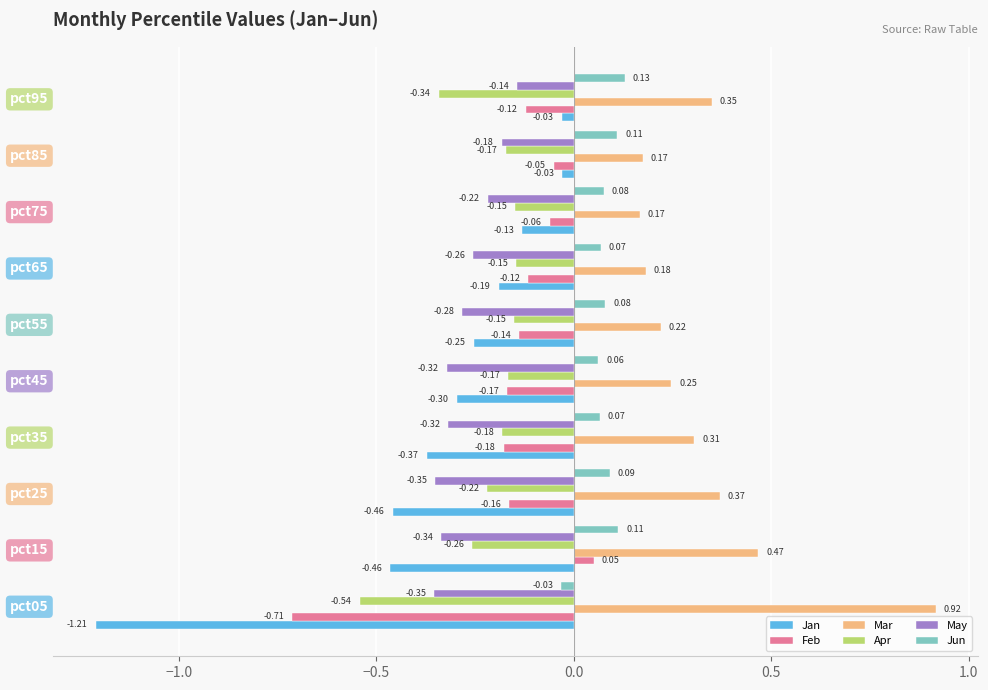

List the series in order of their peak value, highest first.

Mar, Jun, Feb, Jan, May, Apr